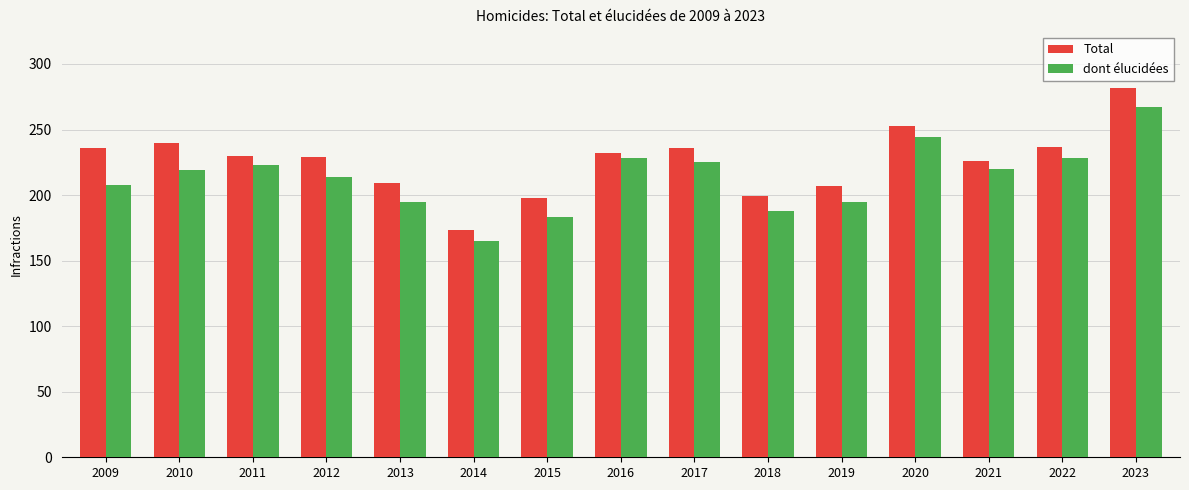

Is it true that Total equals 380 at 2011?

False